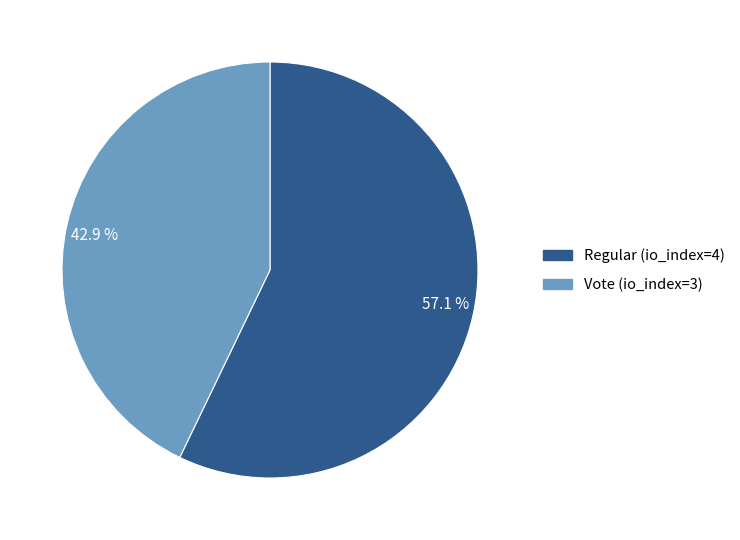

Which category accounts for the majority?

Regular (io_index=4)